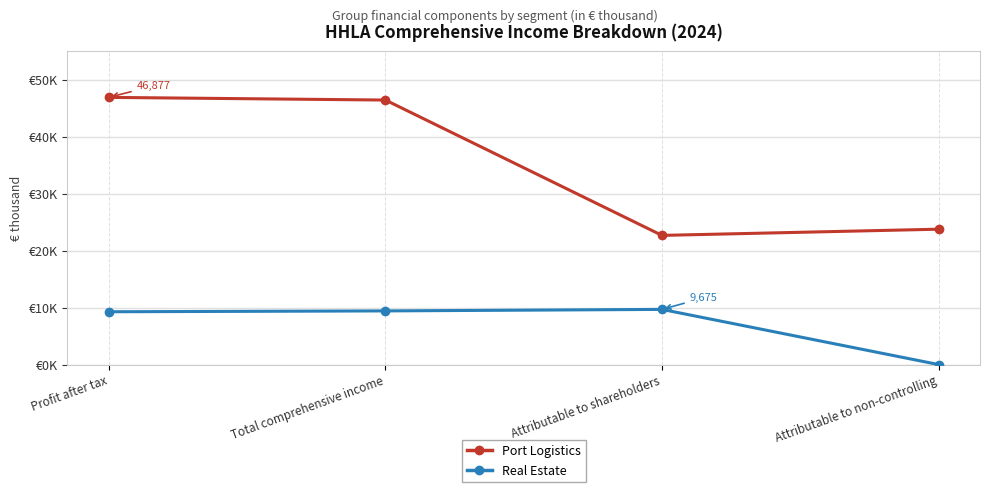

What is the value of the Real Estate point at the 1st from the left?

9261